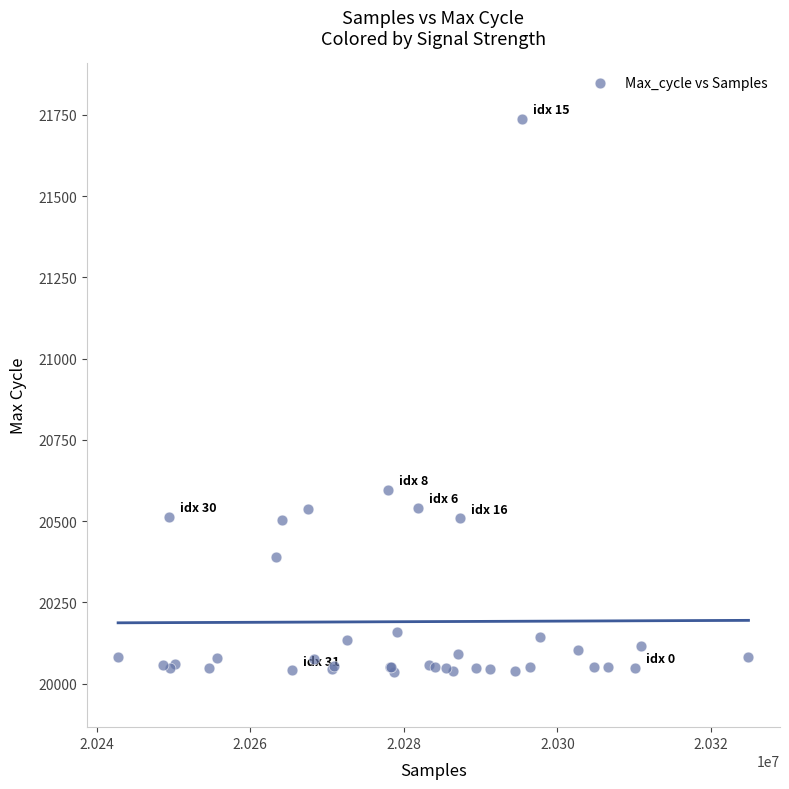

What Y value in the scatter plot is closest to 20887?

20596